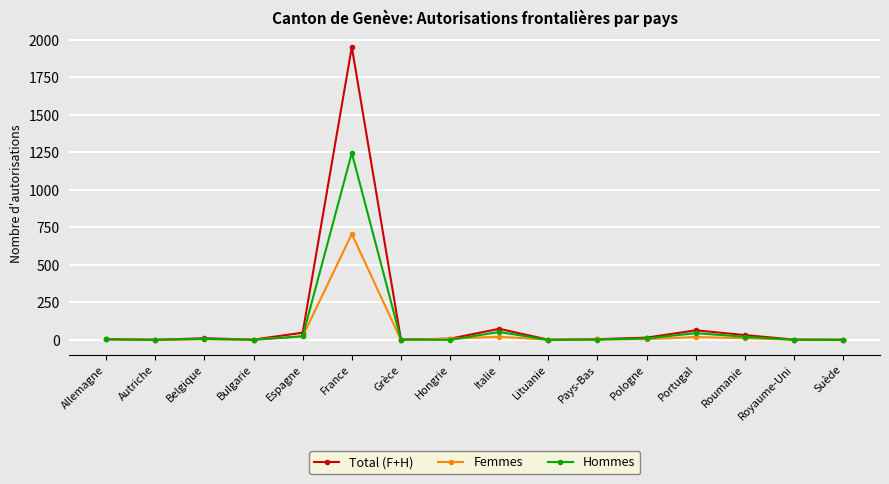

Count the number of data series in this chart.

3